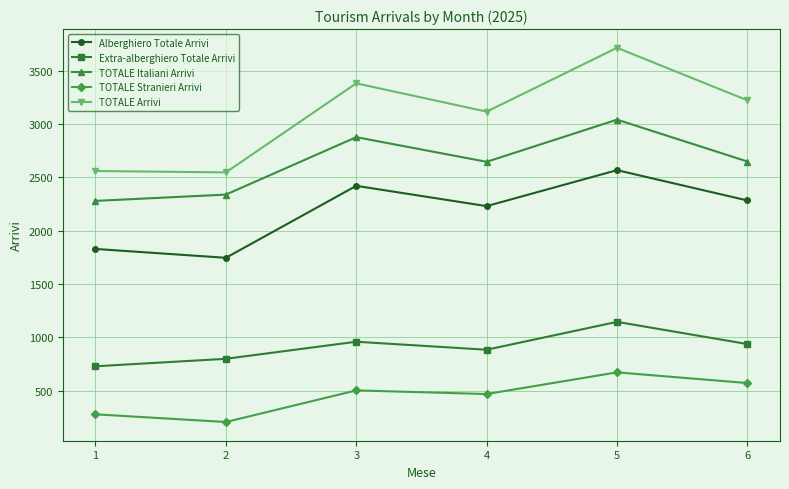

At how many categories does at least one series exceed 552?

6